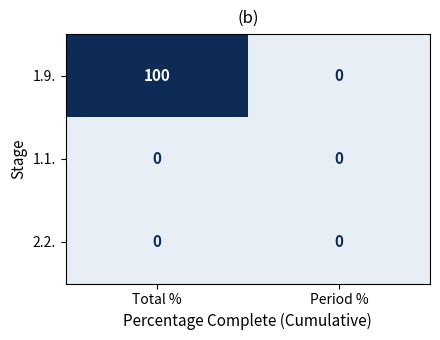

Which series has the largest range (max minus min)?

1.9.